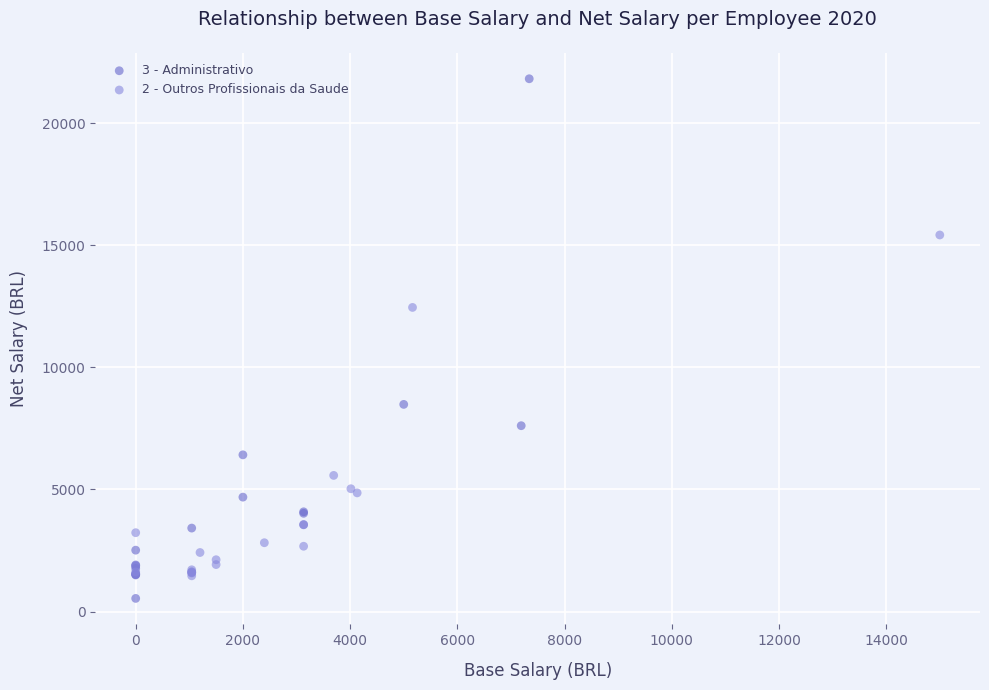

Which series reaches the maximum Y coordinate?

3 - Administrativo